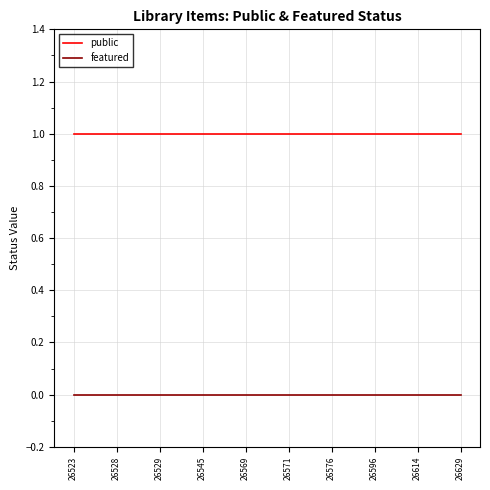

True or false: featured and public intersect in this chart.

False